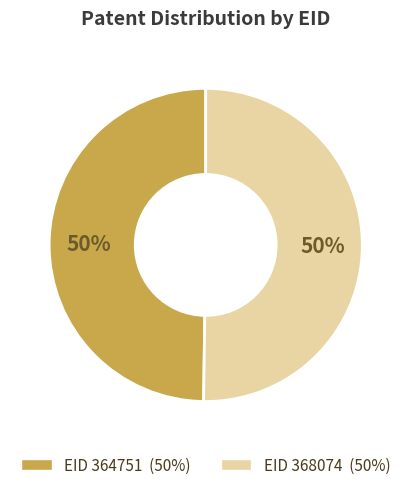

To the nearest percent, what is the average slice percentage?

50%